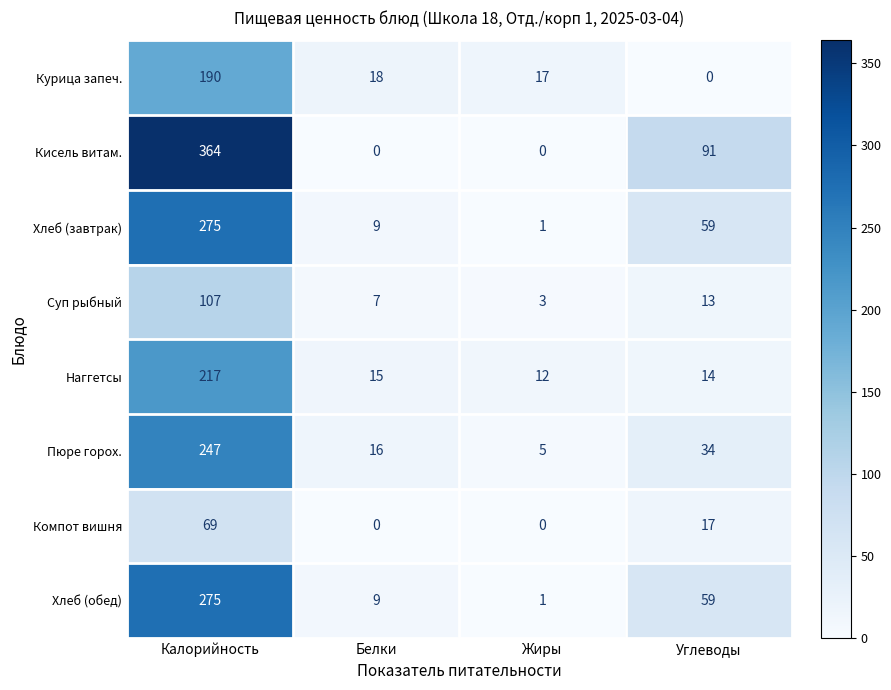

The value of Кисель витам. at Углеводы is 63. True or false?

False